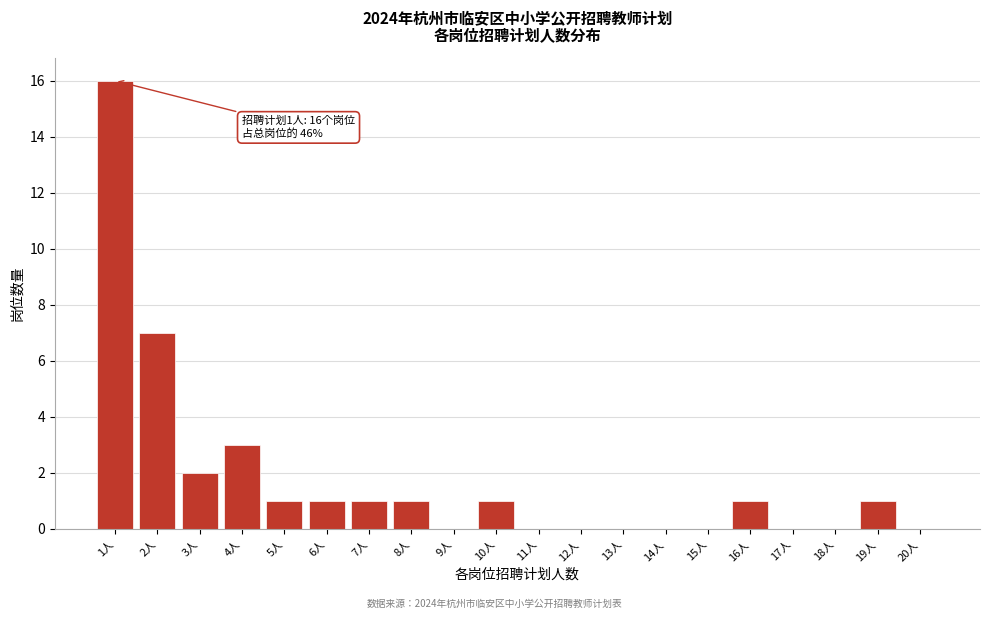

Reading left to right, extract all data points from this chart.

1人=16	2人=7	3人=2	4人=3	5人=1	6人=1	7人=1	8人=1	9人=0	10人=1	11人=0	12人=0	13人=0	14人=0	15人=0	16人=1	17人=0	18人=0	19人=1	20人=0